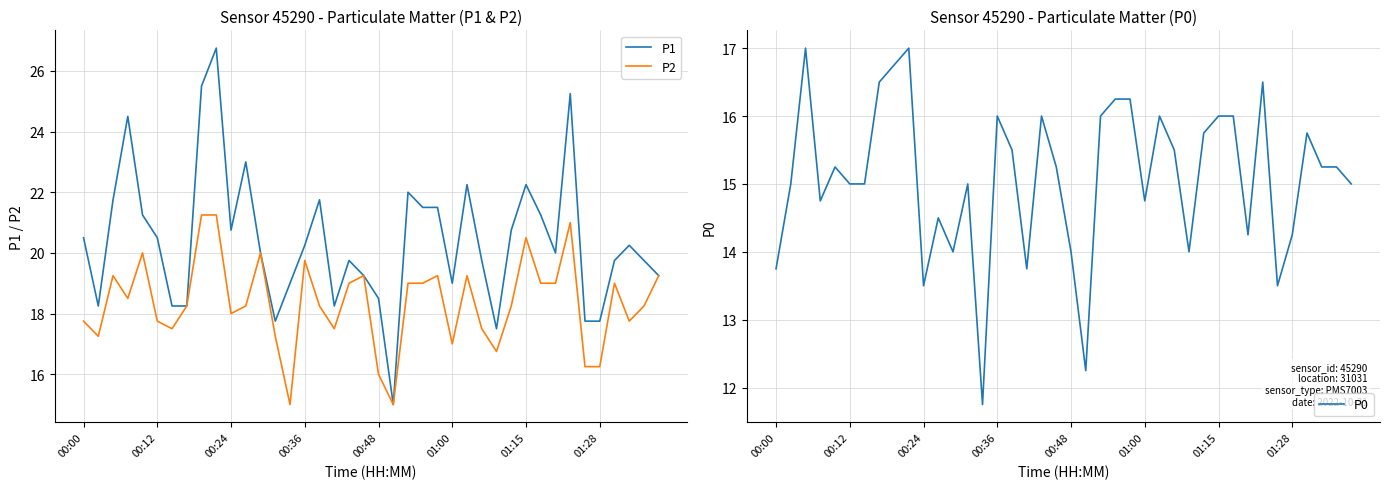

What is the lowest value of the P1 series?

15.0